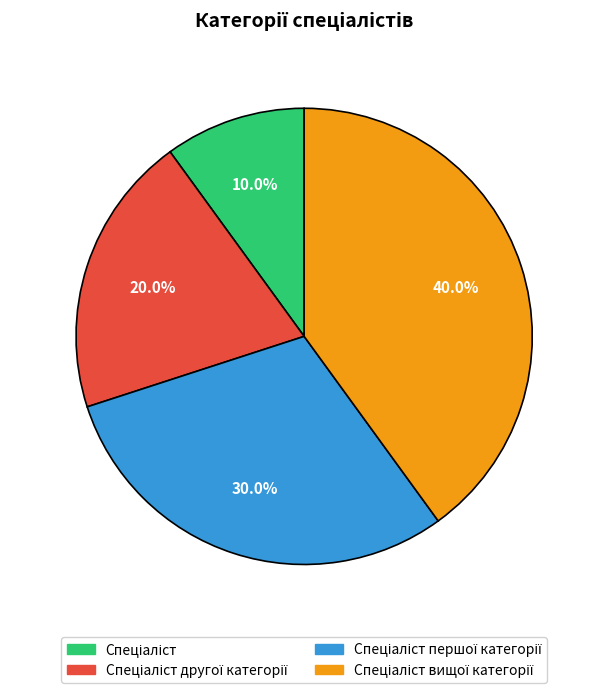

Is there any slice that represents more than half of the pie?

No